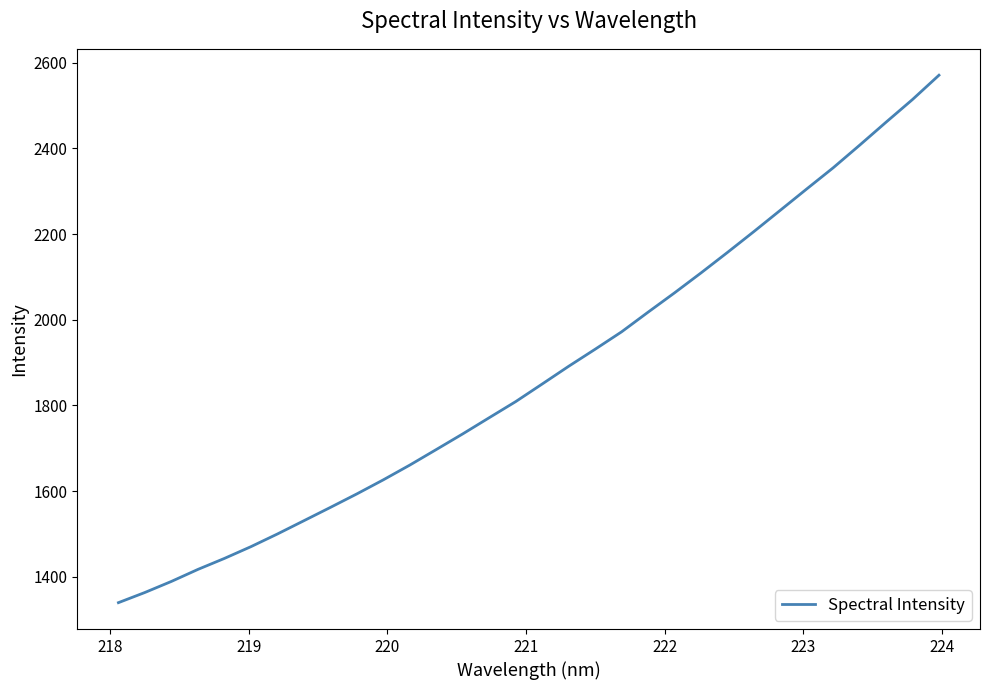

What is the minimum value shown in the chart?

1339.8